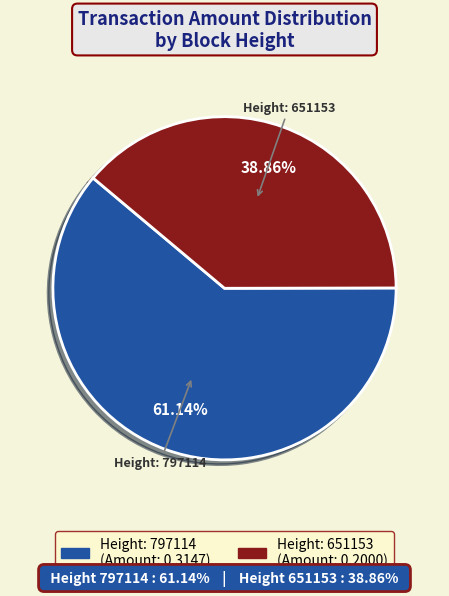

Is there any slice that represents more than half of the pie?

Yes